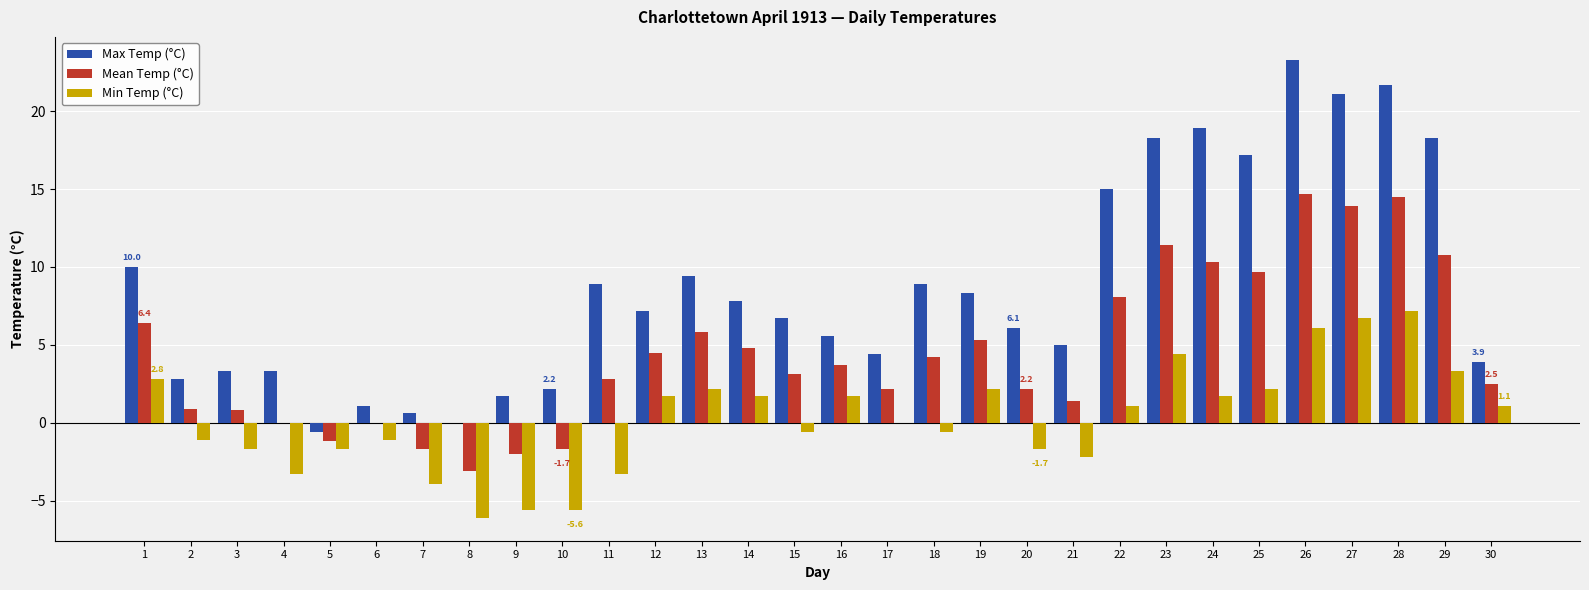

Count the number of data series in this chart.

3